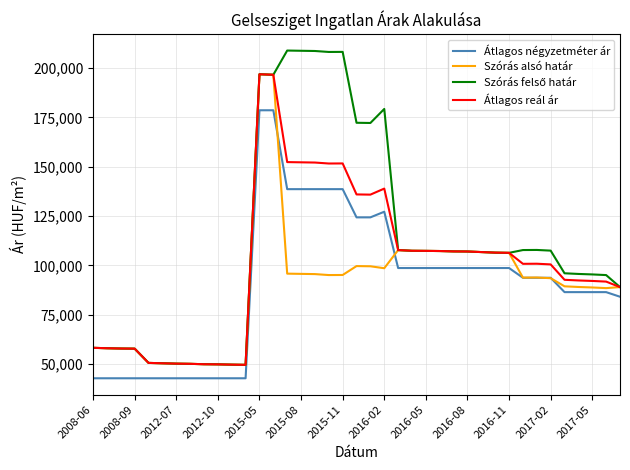

What is the greatest value displayed?

208816